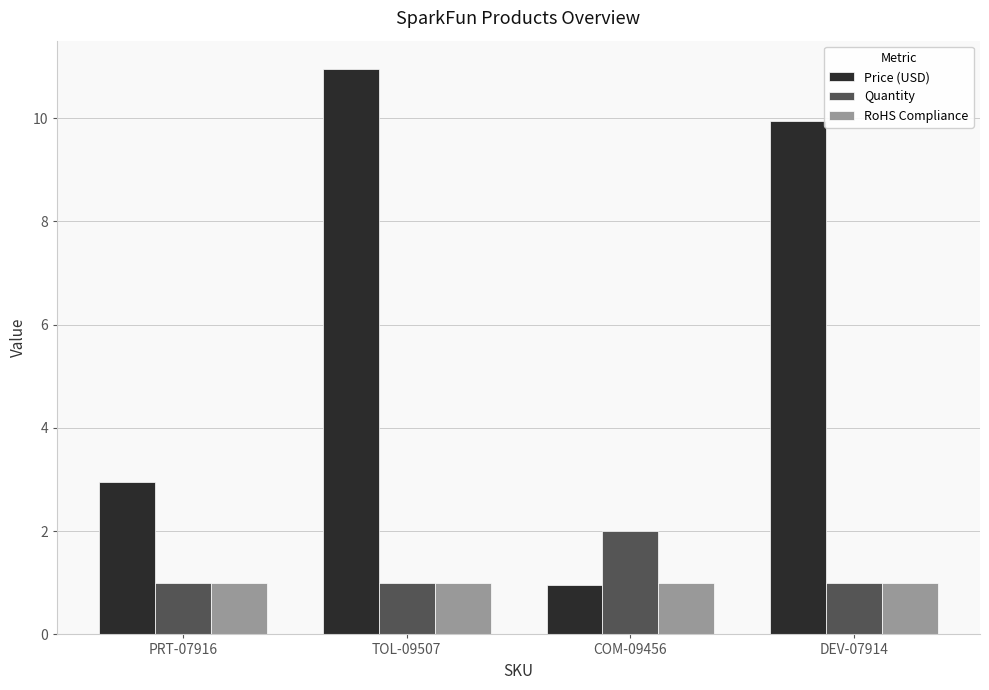

What is the label of the 2nd bar from the right?

COM-09456